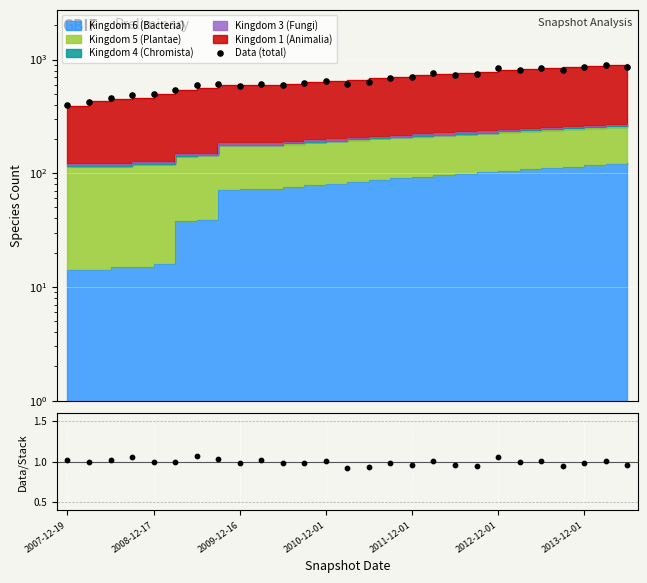

Which series has the largest total across all categories?

Data (total)